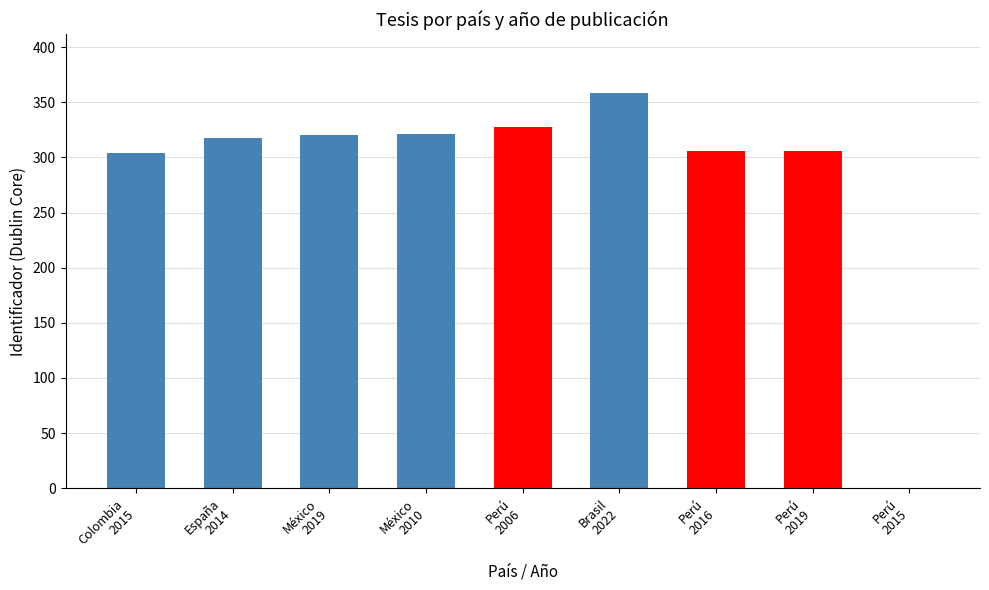

What is the sum of all values?

2561